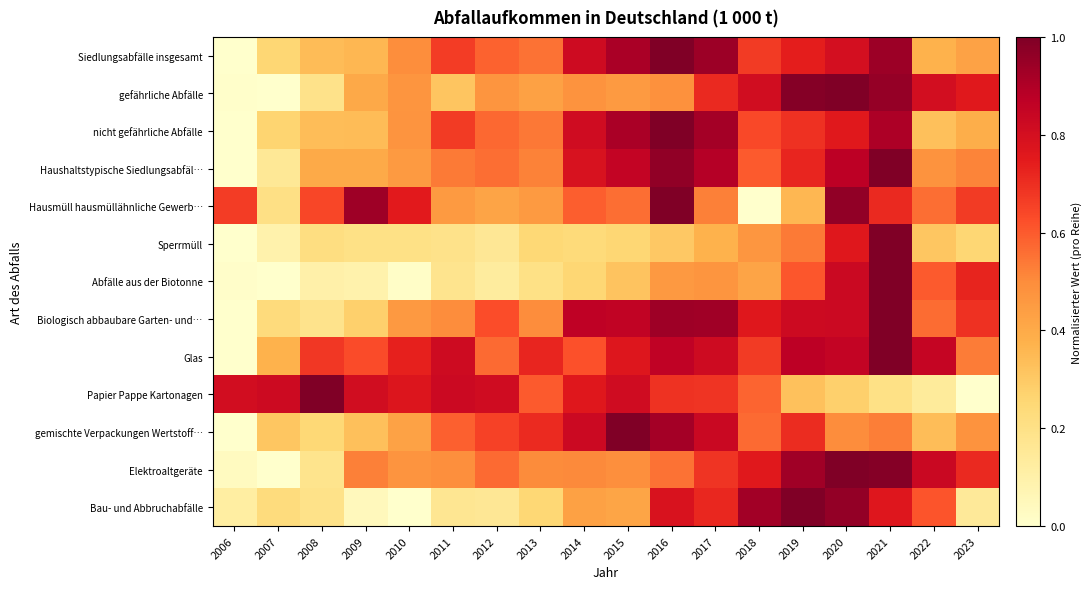

Reading right to left, what are all the values shown in this chart?

Siedlungsabfälle insgesamt: 2023=0.4	2022=0.4	2021=0.9	2020=0.8	2019=0.7	2018=0.7	2017=0.9	2016=1.0	2015=0.9	2014=0.8	2013=0.6	2012=0.6	2011=0.7	2010=0.5	2009=0.4	2008=0.3	2007=0.3	2006=0.0
gefährliche Abfälle: 2023=0.8	2022=0.8	2021=1.0	2020=1.0	2019=1.0	2018=0.8	2017=0.7	2016=0.5	2015=0.5	2014=0.5	2013=0.4	2012=0.5	2011=0.3	2010=0.5	2009=0.4	2008=0.2	2007=0.0	2006=0.0
nicht gefährliche Abfälle: 2023=0.4	2022=0.3	2021=0.9	2020=0.8	2019=0.7	2018=0.6	2017=0.9	2016=1.0	2015=0.9	2014=0.8	2013=0.5	2012=0.6	2011=0.7	2010=0.5	2009=0.3	2008=0.3	2007=0.3	2006=0.0
Haushaltstypische Siedlungsabfäl…: 2023=0.5	2022=0.5	2021=1.0	2020=0.9	2019=0.7	2018=0.6	2017=0.9	2016=1.0	2015=0.9	2014=0.8	2013=0.5	2012=0.6	2011=0.5	2010=0.5	2009=0.4	2008=0.4	2007=0.2	2006=0.0
Hausmüll hausmüllähnliche Gewerb…: 2023=0.7	2022=0.6	2021=0.7	2020=1.0	2019=0.4	2018=0.0	2017=0.5	2016=1.0	2015=0.6	2014=0.6	2013=0.5	2012=0.4	2011=0.5	2010=0.8	2009=0.9	2008=0.6	2007=0.2	2006=0.7
Sperrmüll: 2023=0.3	2022=0.3	2021=1.0	2020=0.8	2019=0.5	2018=0.5	2017=0.4	2016=0.3	2015=0.3	2014=0.2	2013=0.2	2012=0.2	2011=0.2	2010=0.2	2009=0.2	2008=0.2	2007=0.1	2006=0.0
Abfälle aus der Biotonne: 2023=0.7	2022=0.6	2021=1.0	2020=0.8	2019=0.6	2018=0.4	2017=0.5	2016=0.5	2015=0.3	2014=0.3	2013=0.2	2012=0.1	2011=0.2	2010=0.0	2009=0.1	2008=0.1	2007=0.0	2006=0.0
Biologisch abbaubare Garten- und…: 2023=0.7	2022=0.6	2021=1.0	2020=0.8	2019=0.8	2018=0.8	2017=0.9	2016=0.9	2015=0.9	2014=0.9	2013=0.5	2012=0.6	2011=0.5	2010=0.5	2009=0.3	2008=0.2	2007=0.2	2006=0.0
Glas: 2023=0.5	2022=0.8	2021=1.0	2020=0.9	2019=0.9	2018=0.7	2017=0.8	2016=0.9	2015=0.8	2014=0.6	2013=0.7	2012=0.6	2011=0.8	2010=0.7	2009=0.6	2008=0.7	2007=0.4	2006=0.0
Papier Pappe Kartonagen: 2023=0.0	2022=0.1	2021=0.2	2020=0.3	2019=0.3	2018=0.6	2017=0.7	2016=0.7	2015=0.8	2014=0.8	2013=0.6	2012=0.8	2011=0.8	2010=0.8	2009=0.8	2008=1.0	2007=0.8	2006=0.8
gemischte Verpackungen Wertstoff…: 2023=0.5	2022=0.3	2021=0.5	2020=0.5	2019=0.7	2018=0.6	2017=0.8	2016=0.9	2015=1.0	2014=0.8	2013=0.7	2012=0.7	2011=0.6	2010=0.4	2009=0.3	2008=0.2	2007=0.3	2006=0.0
Elektroaltgeräte: 2023=0.7	2022=0.8	2021=1.0	2020=1.0	2019=0.9	2018=0.8	2017=0.7	2016=0.6	2015=0.5	2014=0.5	2013=0.5	2012=0.6	2011=0.5	2010=0.5	2009=0.5	2008=0.2	2007=0.0	2006=0.0
Bau- und Abbruchabfälle: 2023=0.1	2022=0.6	2021=0.8	2020=1.0	2019=1.0	2018=0.9	2017=0.7	2016=0.8	2015=0.4	2014=0.4	2013=0.3	2012=0.2	2011=0.2	2010=0.0	2009=0.0	2008=0.2	2007=0.2	2006=0.1